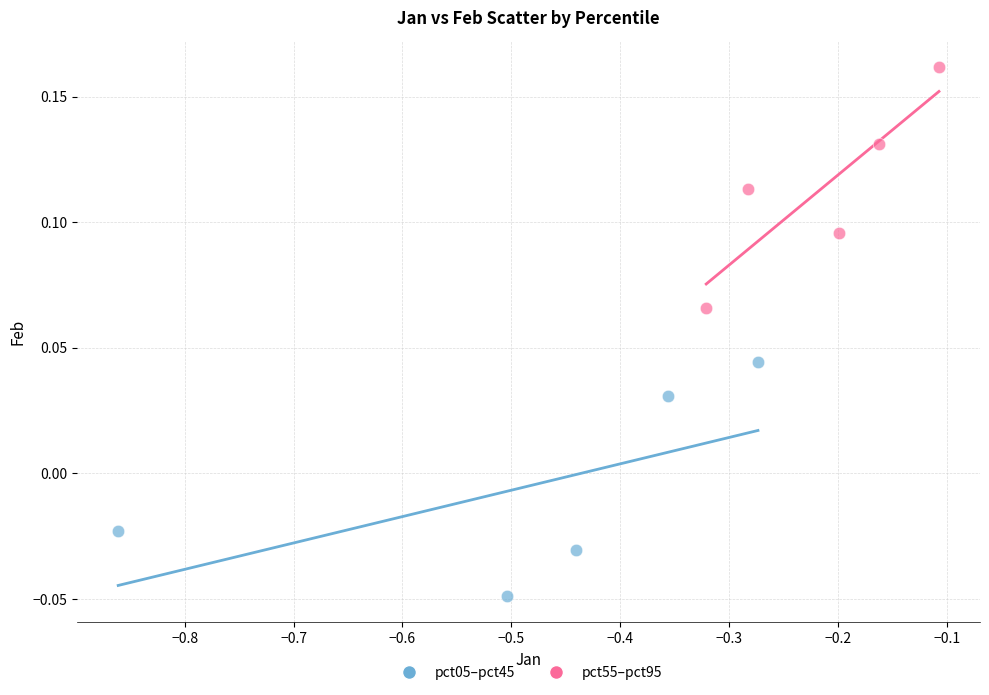

Which series has the widest spread of Y values?

pct55–pct95